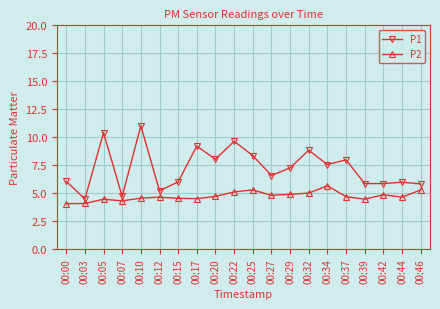

Is it true that P1 equals 8.5 at 00:39?

False